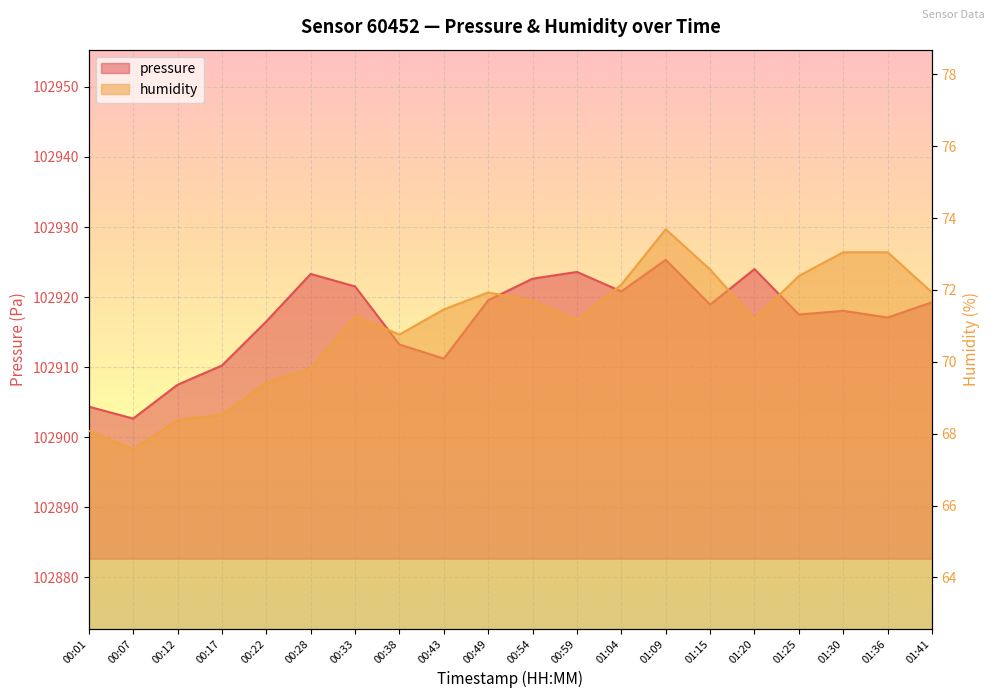

Which series has the largest range (max minus min)?

pressure